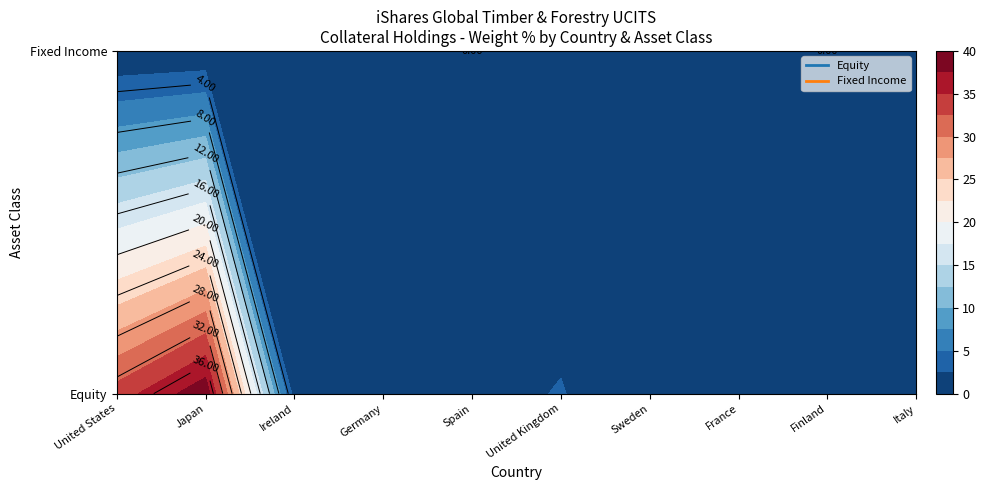

How many Fixed Income values are between 0 and 1?

10